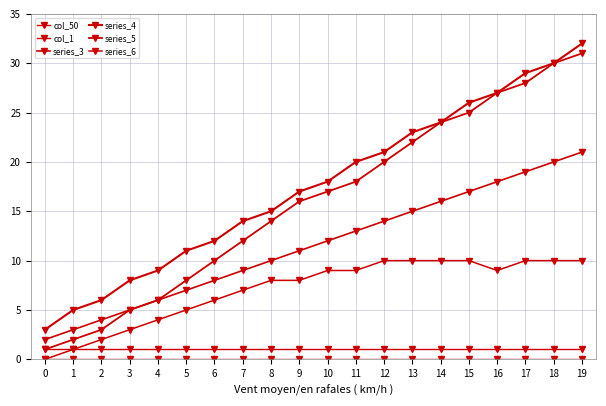

What is the approximate value of col_1 at 12?

1